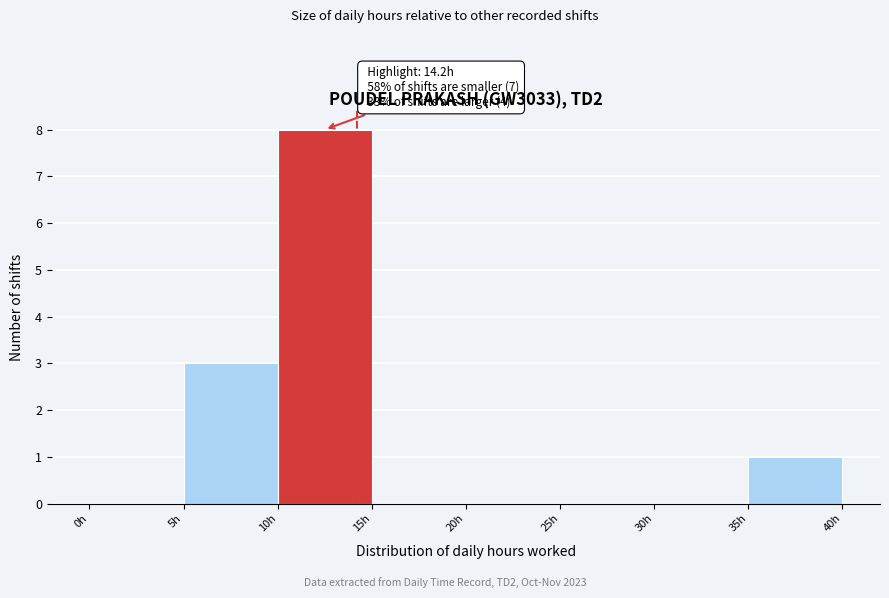

Which range on the x-axis has the tallest bar?

10 to 15